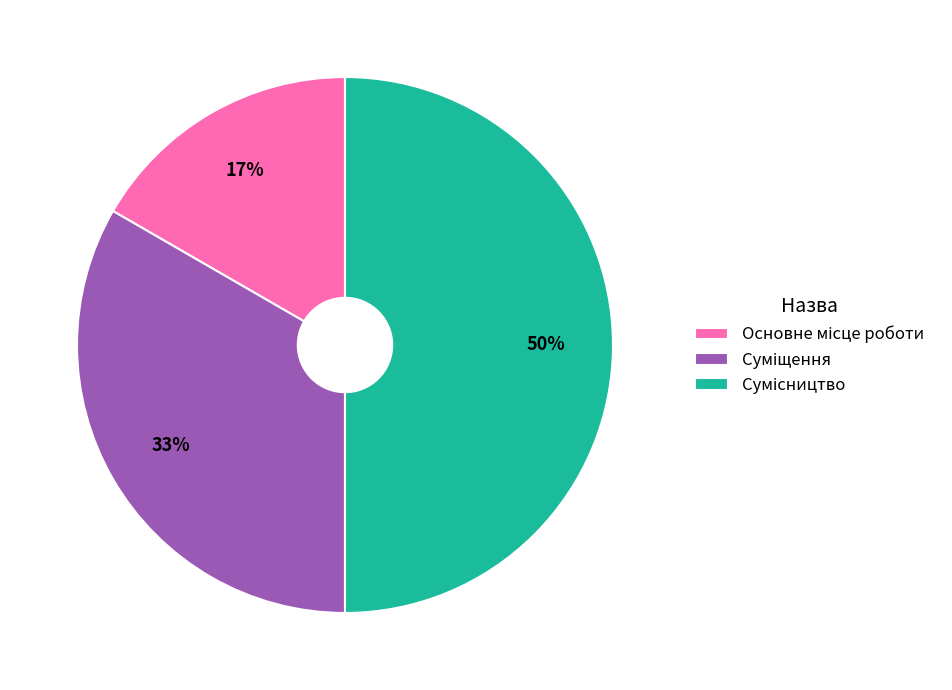

To the nearest percent, what is the average slice percentage?

33%